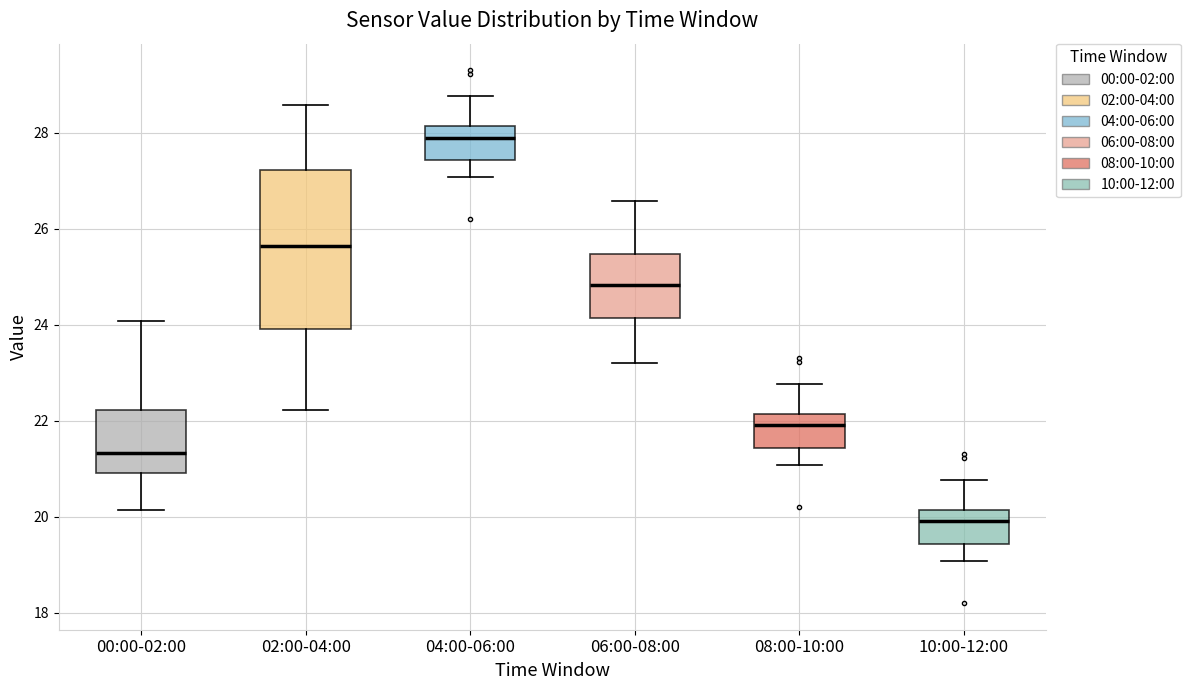

Where does the lower whisker of the box for 10:00-12:00 end on the y-axis? The values are not printed on the chart, so give them approximately, as read against the axis.

19.0